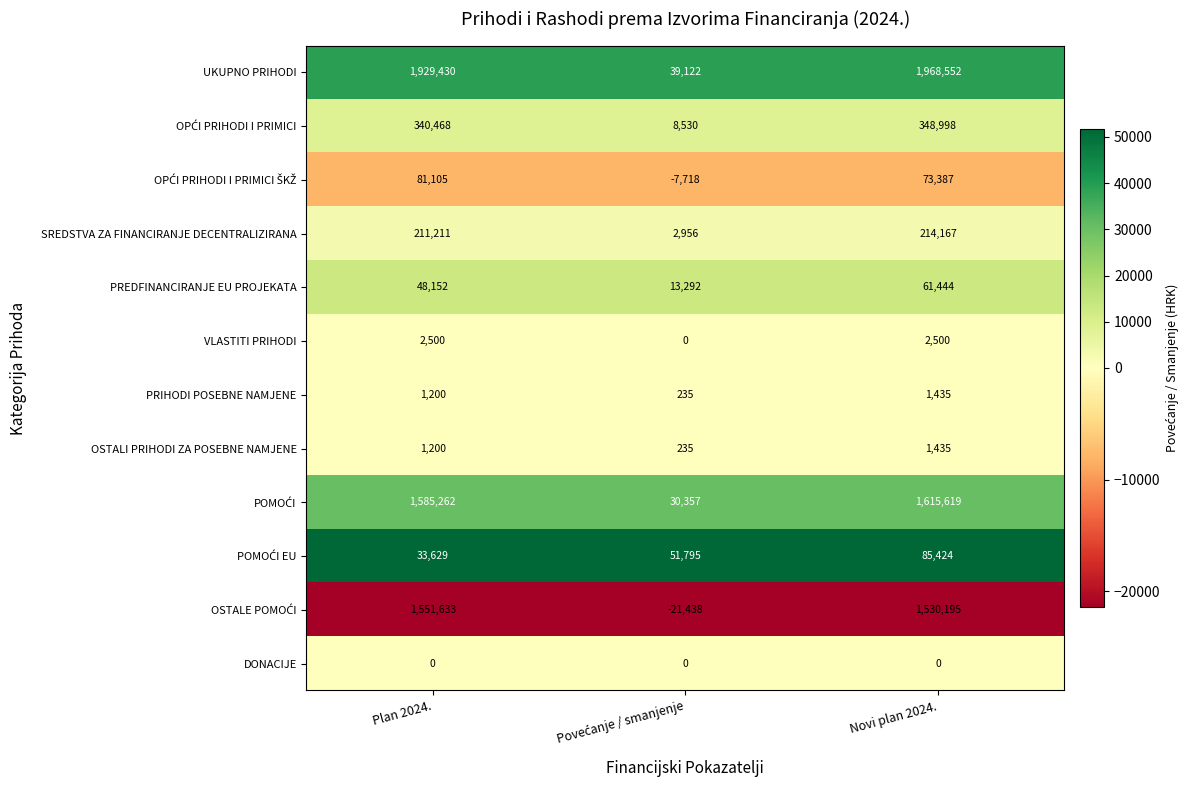

Which series has the largest total across all categories?

UKUPNO PRIHODI